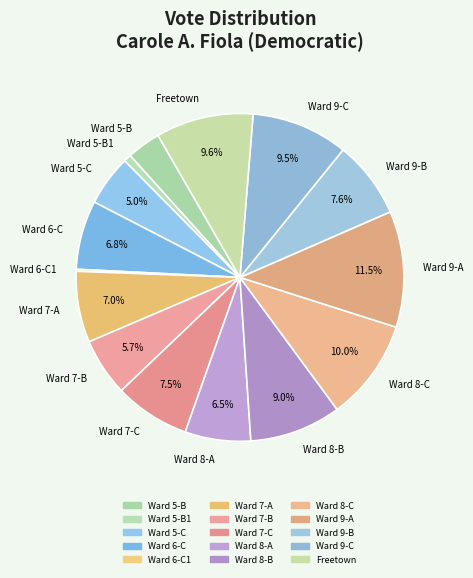

What is the ratio of the value at Ward 5-B to the value at Freetown?

0.3